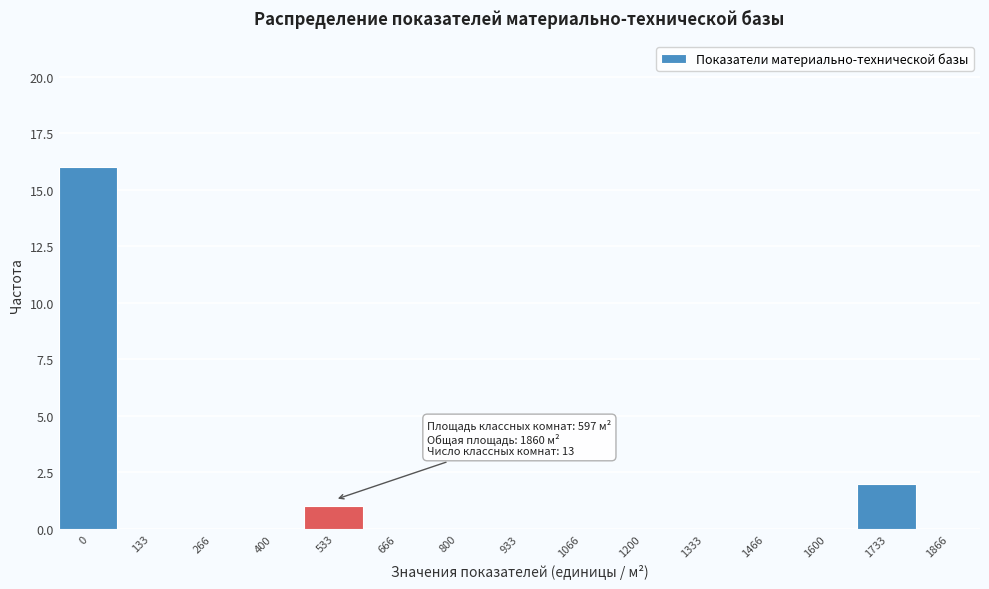

Reading left to right, extract all data points from this chart.

0=16	133=0	266=0	400=0	533=1	666=0	800=0	933=0	1066=0	1200=0	1333=0	1466=0	1600=0	1733=2	1866=0